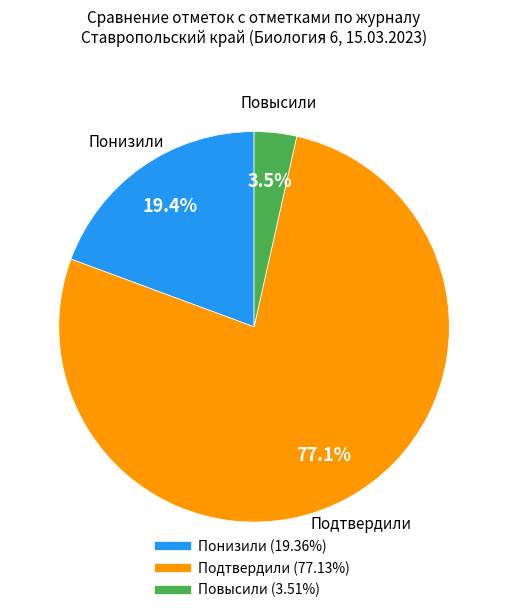

Do Понизили and Подтвердили together represent more than half of the pie?

Yes